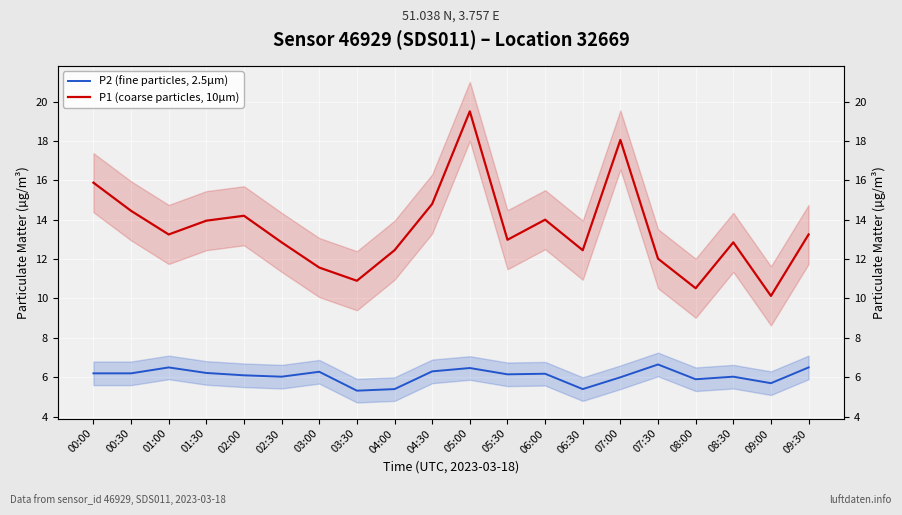

At how many categories does at least one series exceed 9?

20